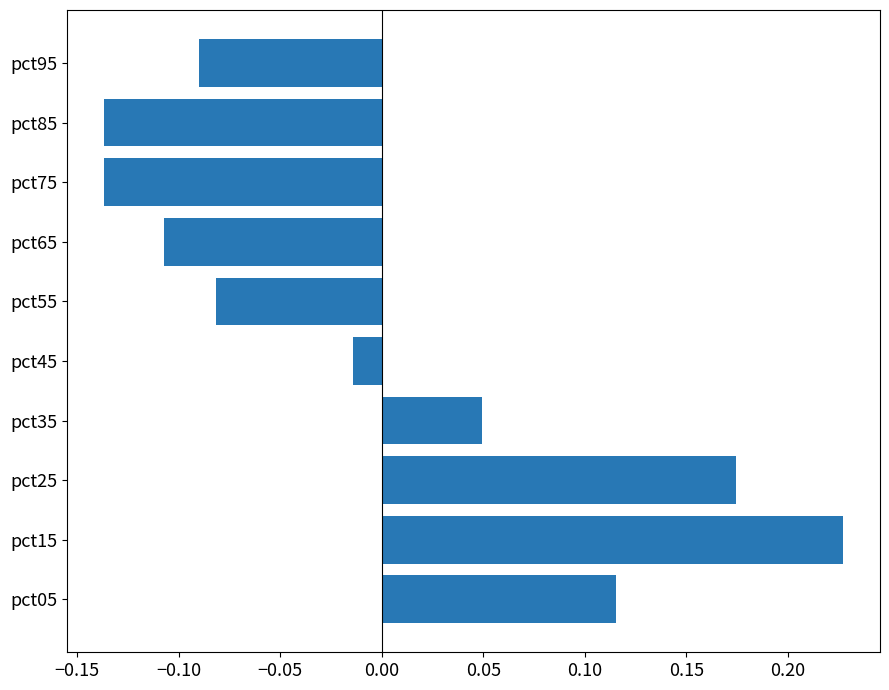

How many values are below zero?

6